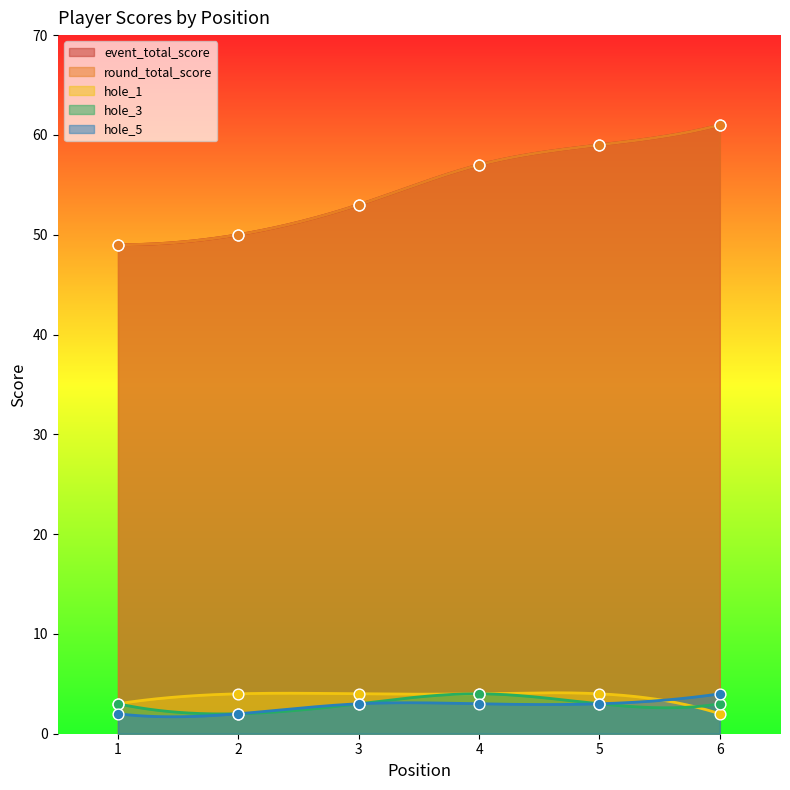

Which series has the largest Y range (max minus min)?

event_total_score